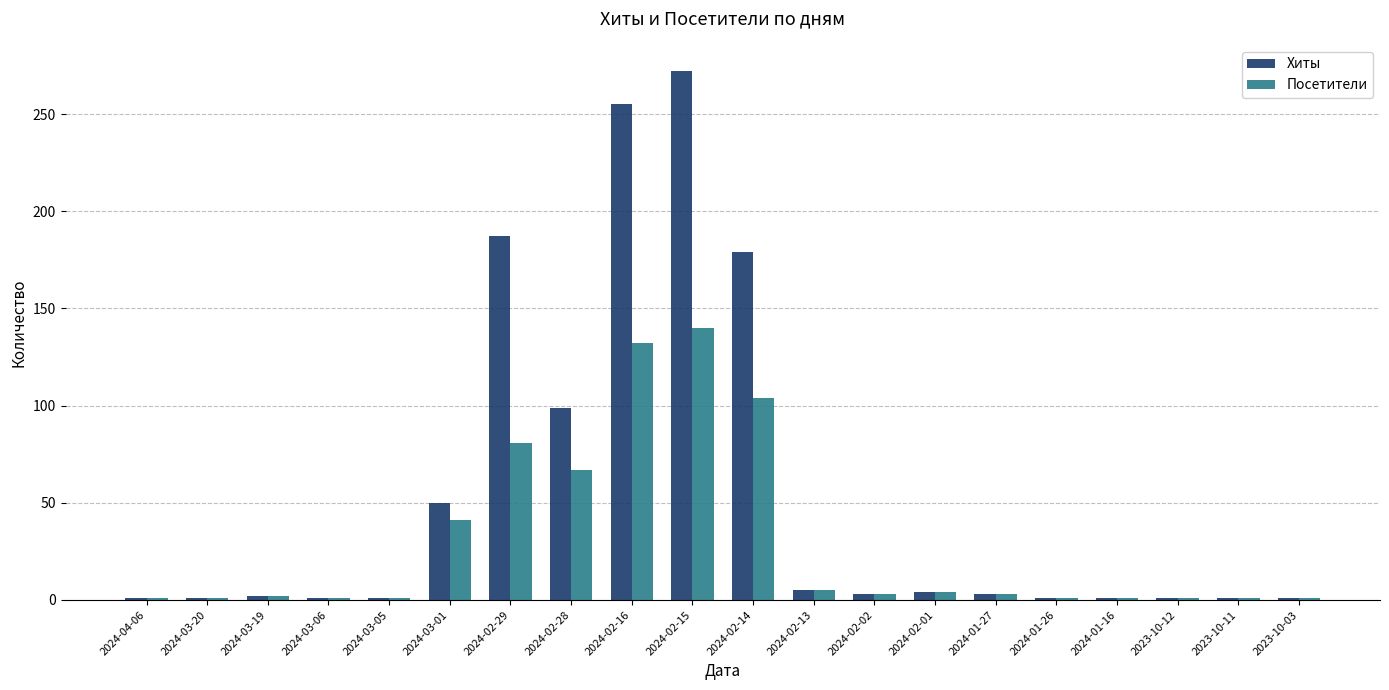

Rank the series by their maximum value, from lowest to highest.

Посетители, Хиты